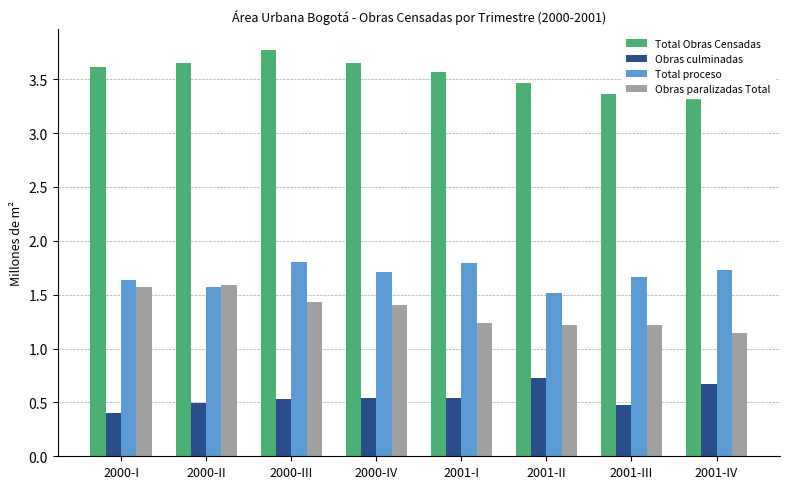

What is the sum of all Obras culminadas values?

4.4